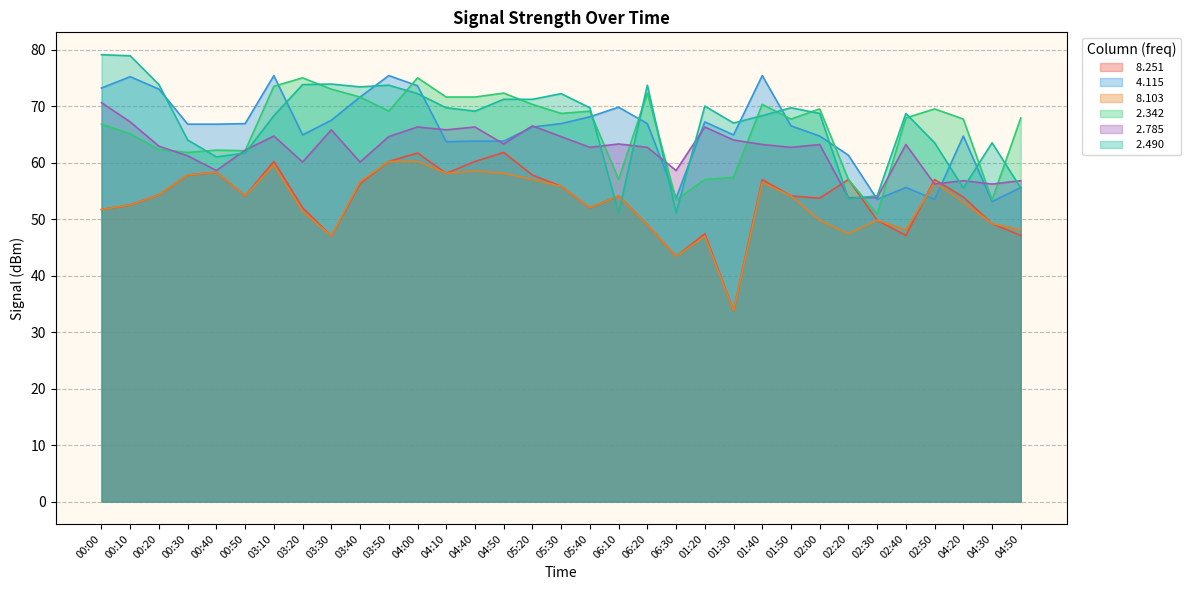

At which category does   2.785 reach its first local peak?

03:10